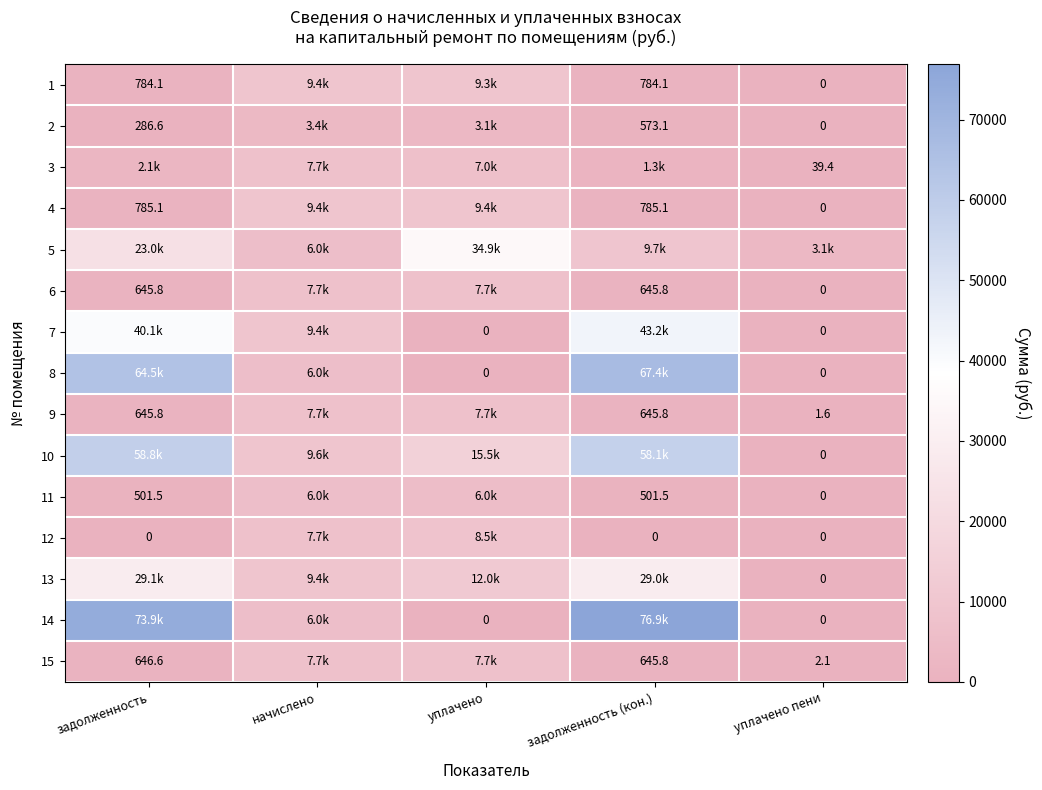

Is it true that 6 equals 7698.5 at уплачено?

True